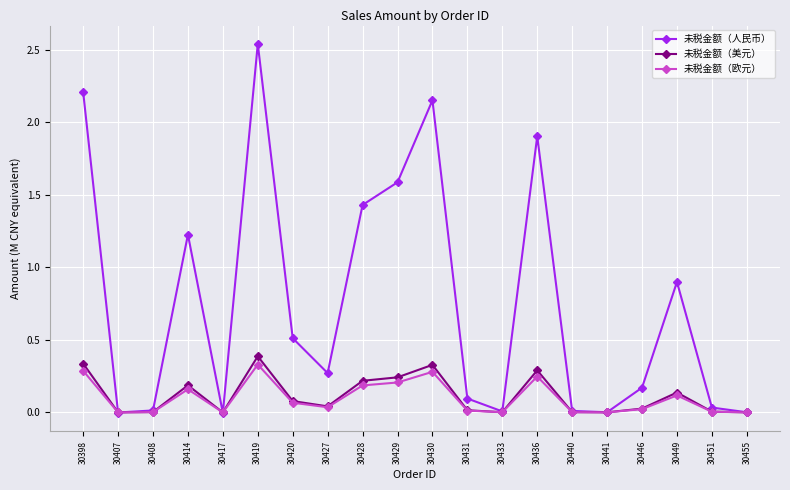

True or false: 未税金额（欧元） has a value of 0.3 at 30398.

True